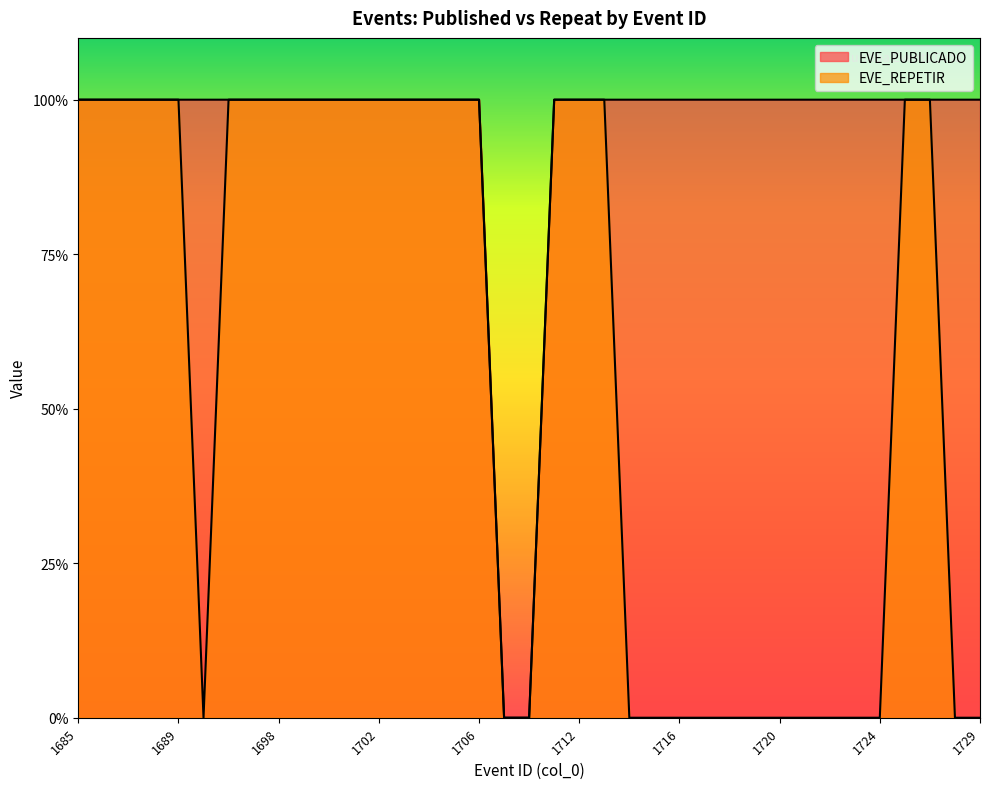

What is the value of the EVE_PUBLICADO point at the 11th from the left?

1